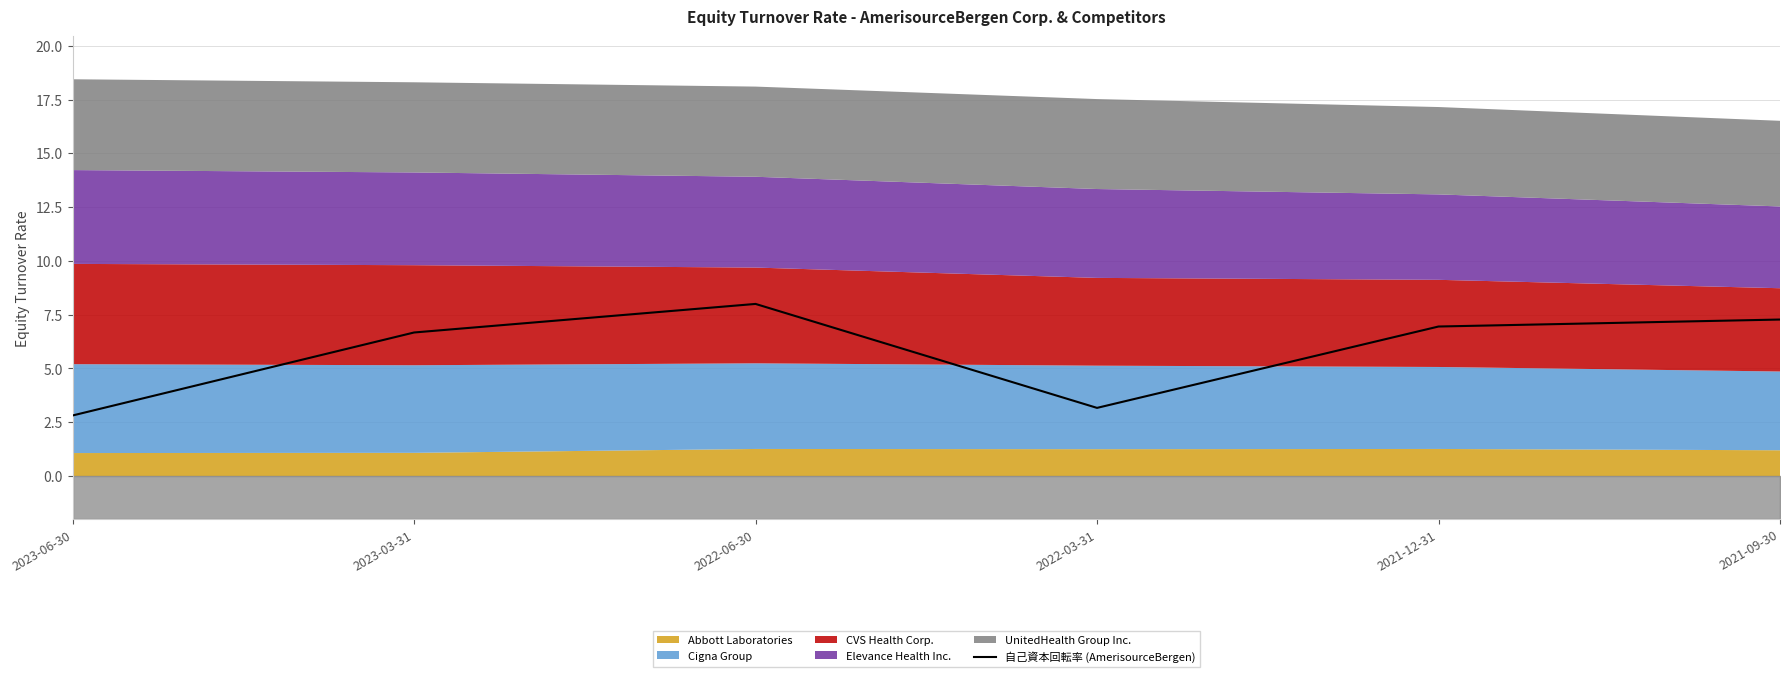

Where is the data nearest to the value 5?

2023-03-31